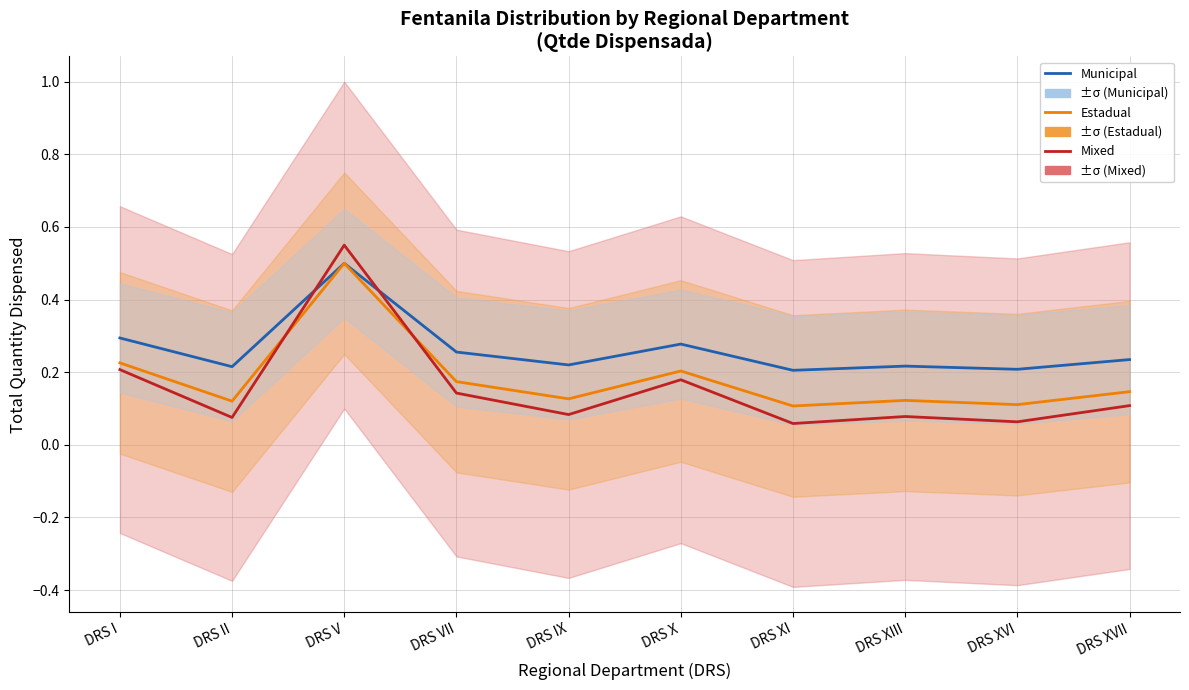

Does the chart have visible grid lines?

Yes